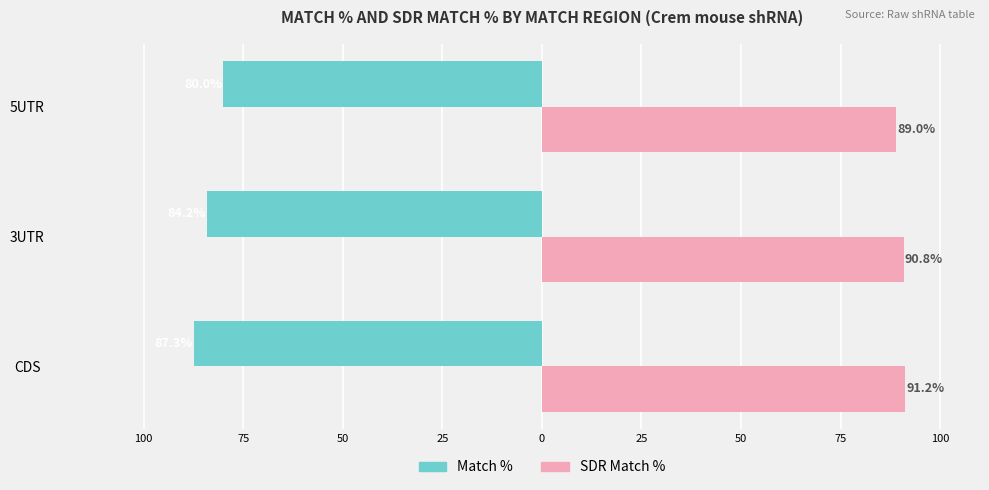

What is the average value of the SDR Match % series?

90.3